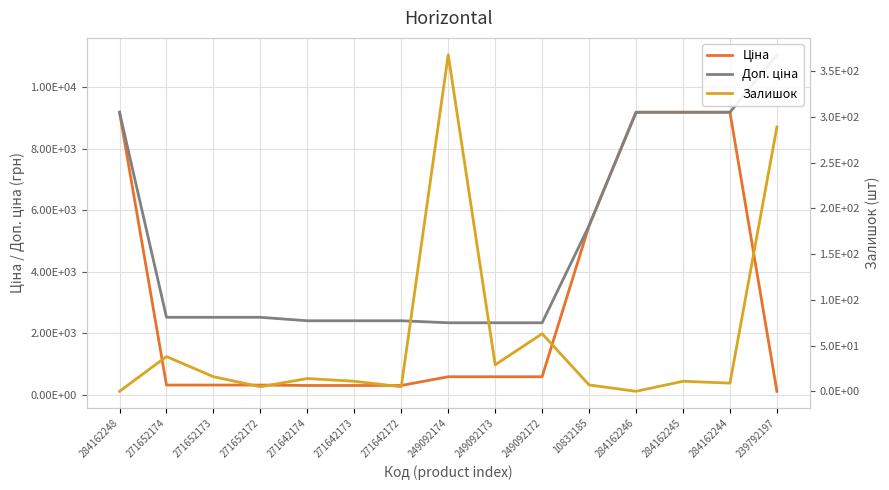

True or false: Ціна has more than 0 points higher than both neighbors.

False